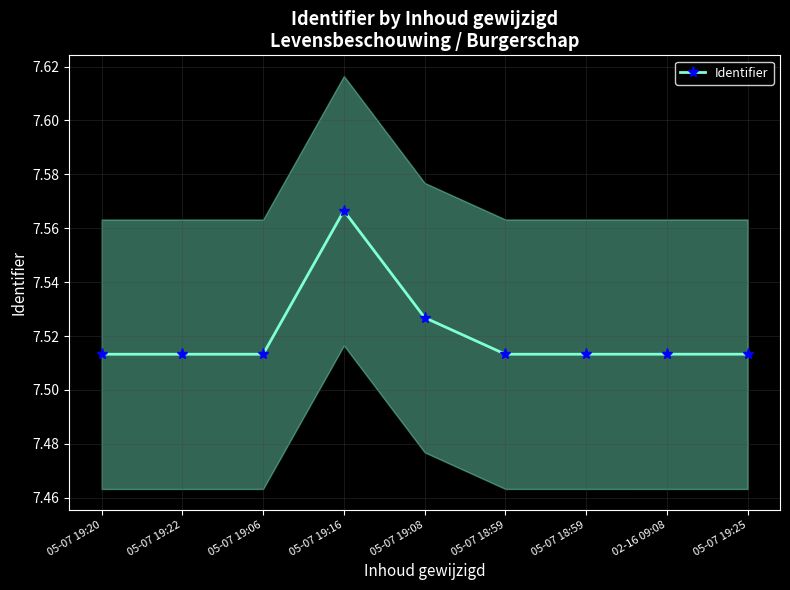

What is the value of the 5th point from the left?

7.5